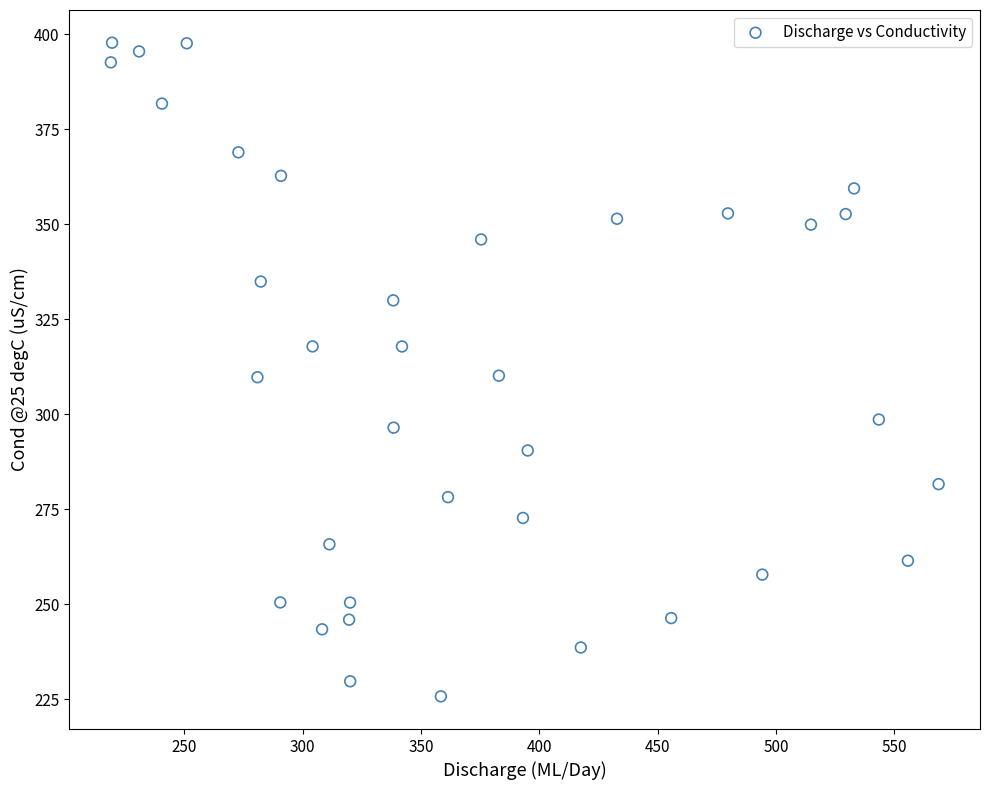

What is the range of Y values (max minus min)?

172.0